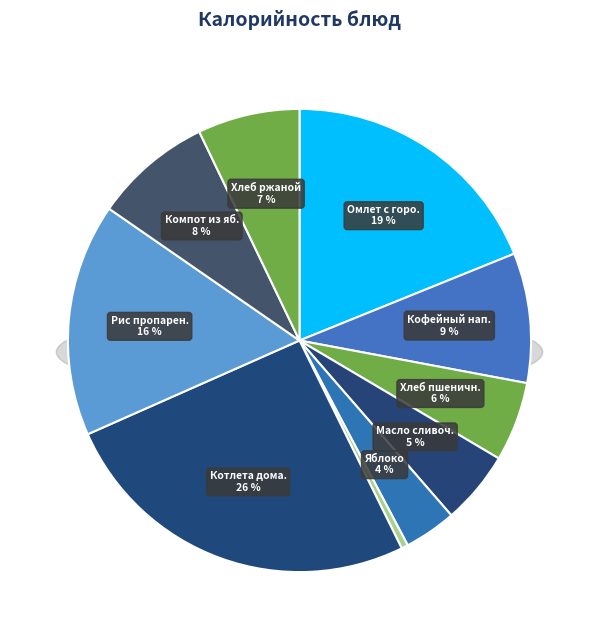

Rank the categories by value from lowest to highest.

Огурец свежий, Яблоко, Масло сливочное, Хлеб пшеничный, Хлеб ржаной, Компот из яблок, Кофейный напиток, Рис пропаренный, Омлет с горошком, Котлета домашняя